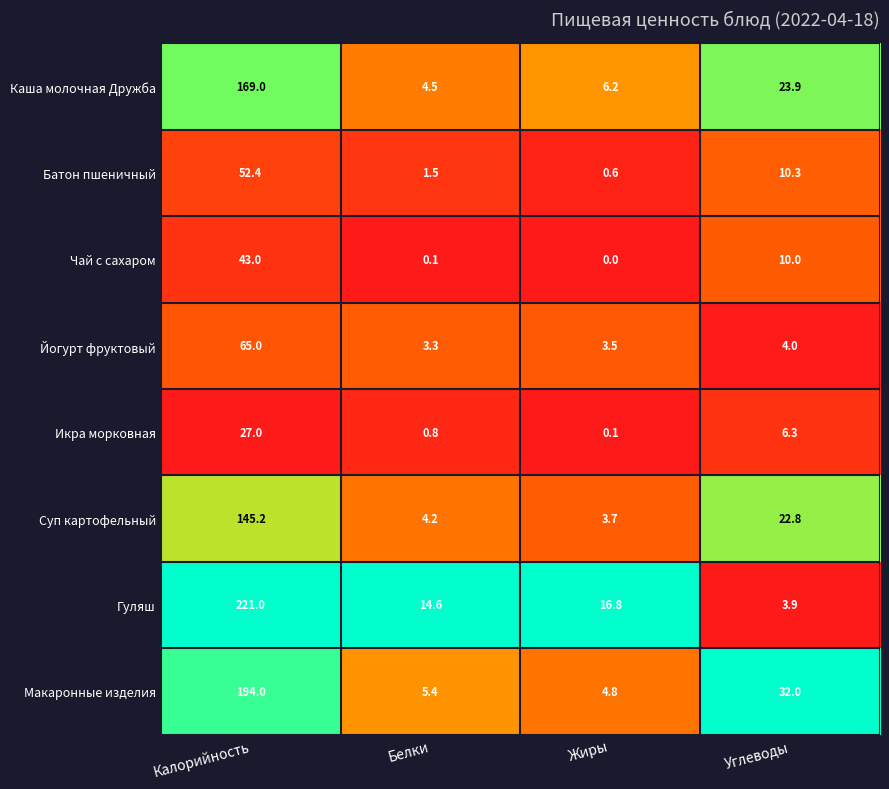

Is it true that Йогурт фруктовый equals 26.2 at Калорийность?

False